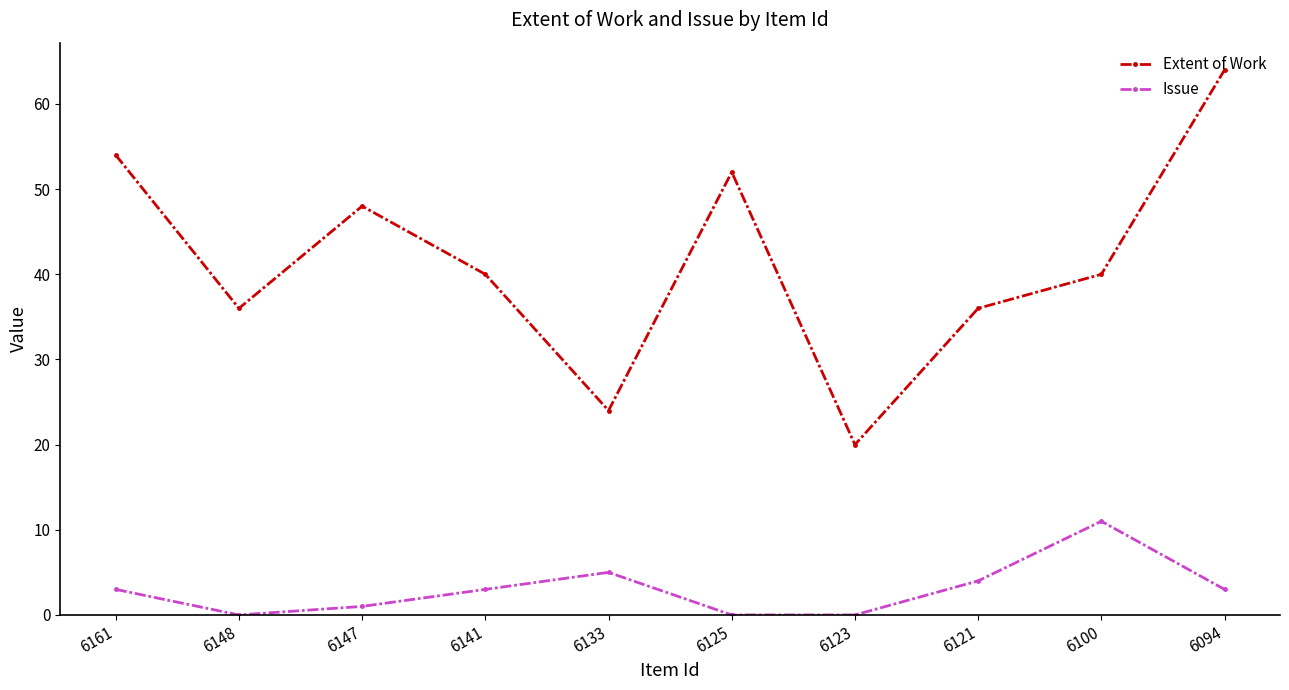

At which category does Issue reach its first local peak?

6133